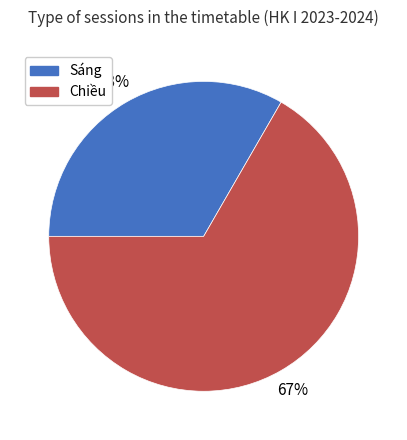

Which slice is the smallest?

Sáng